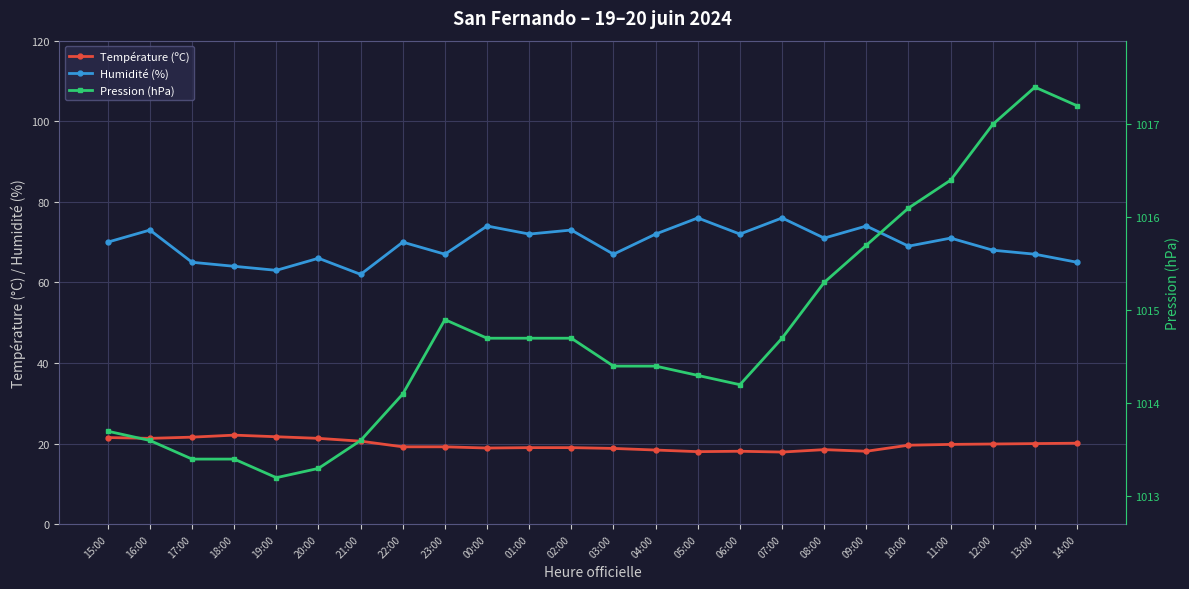

True or false: Humidité (%) and Pression (hPa) cross at least once.

False